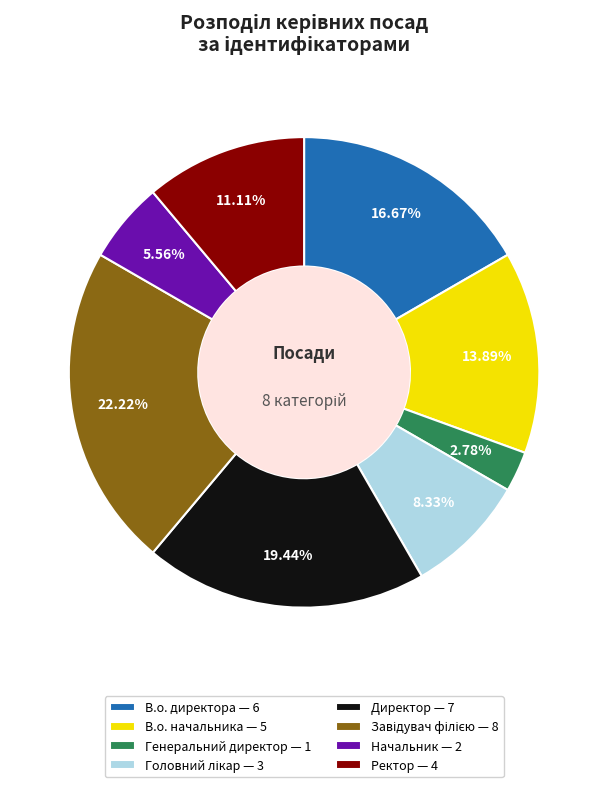

Is Генеральний директор the majority of the pie?

No